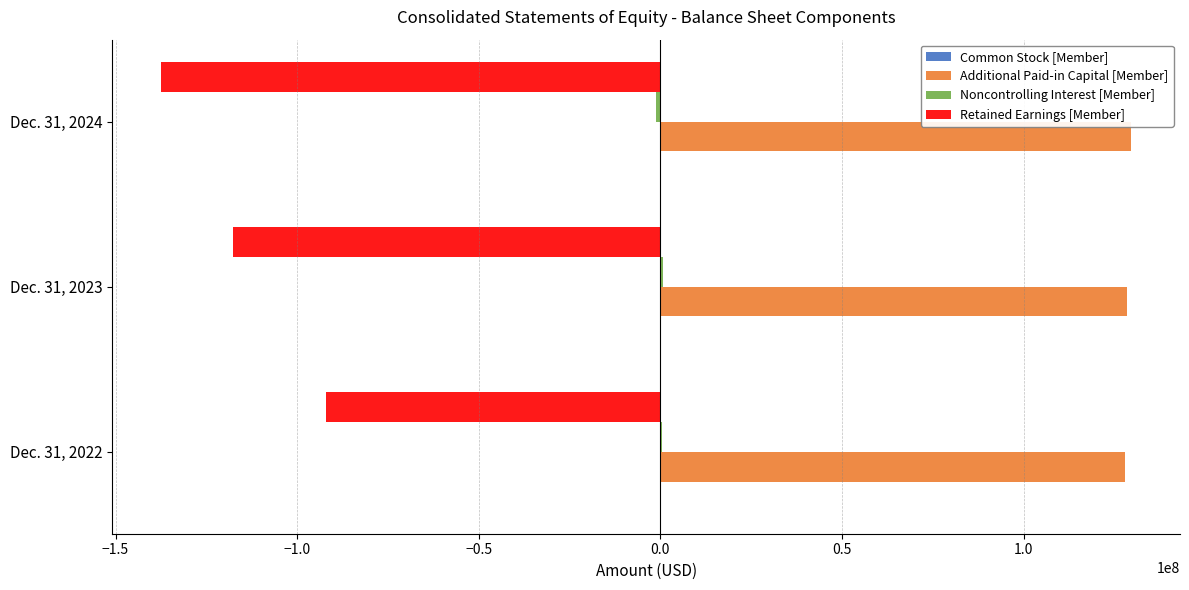

What is the greatest value displayed?

129691976